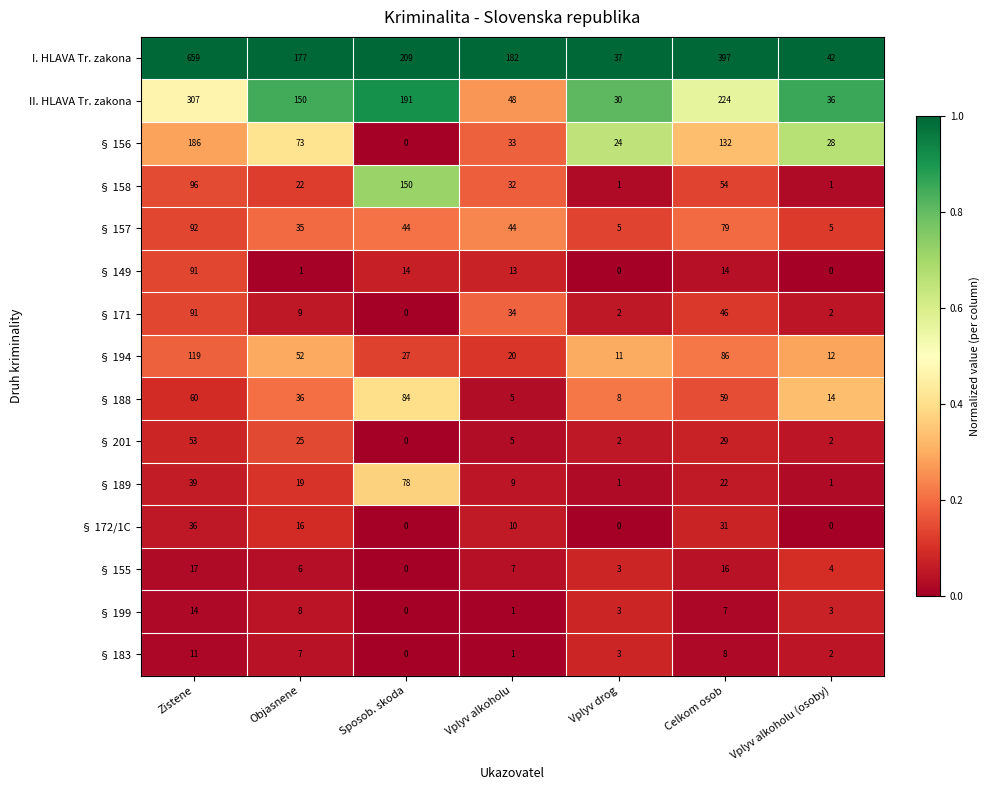

What is the maximum value shown in the chart?

659